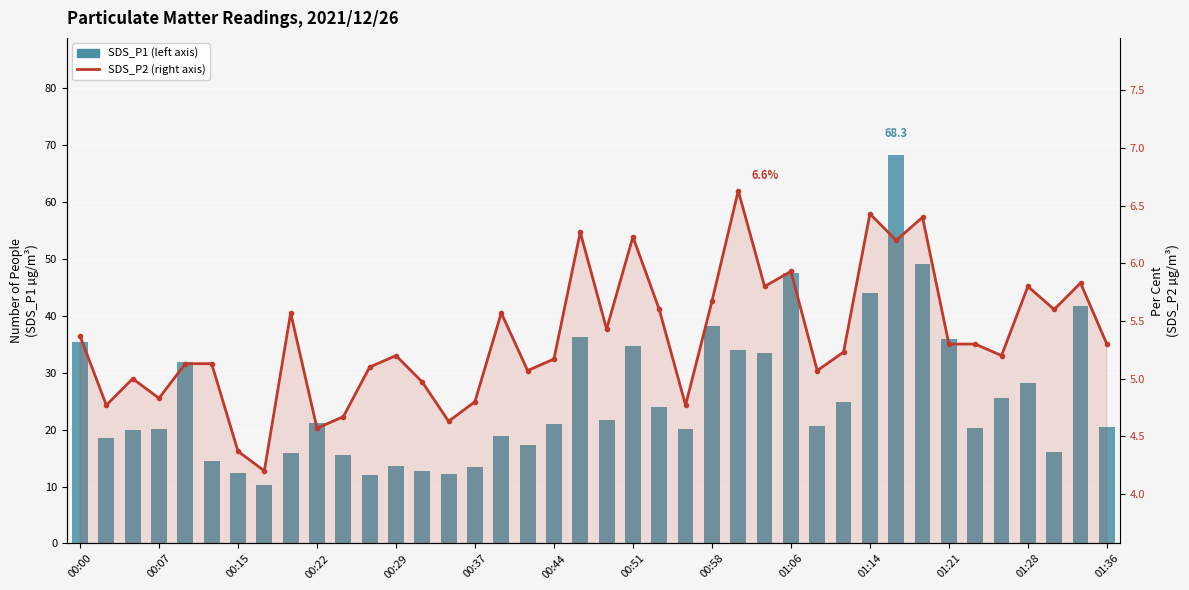

What is the greatest value displayed?

68.3